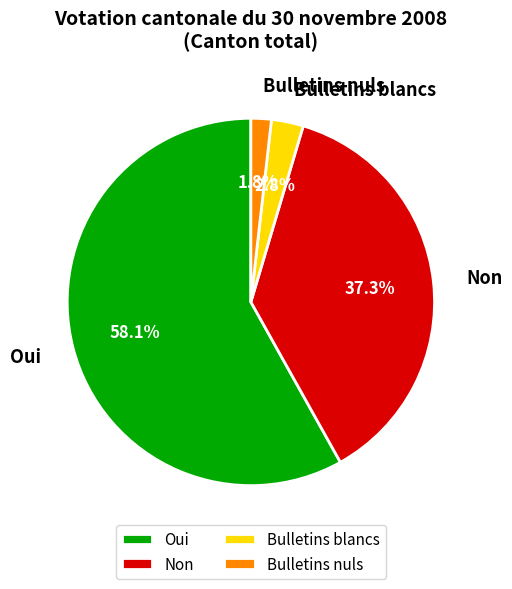

To the nearest percent, what is the average slice percentage?

25%